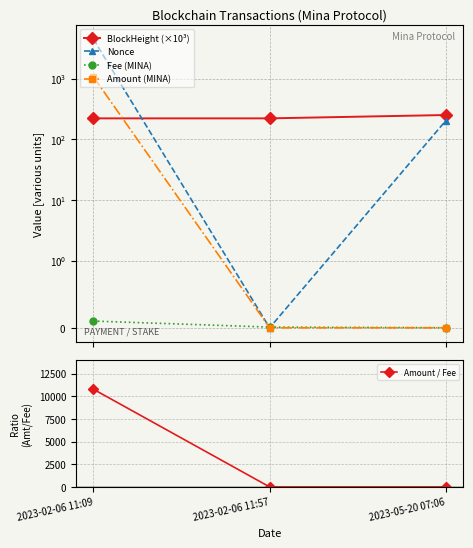

What is the label of the 1st point from the left?

2023-02-06 11:09